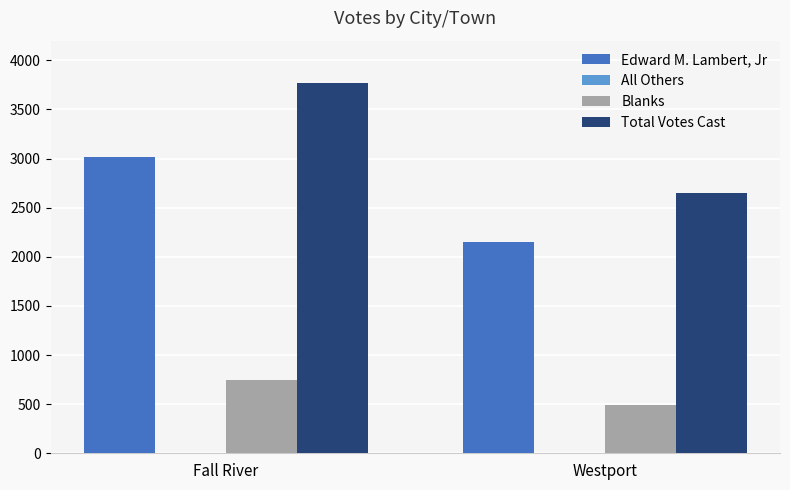

The Total Votes Cast series shows 1384 at Westport. True or false?

False